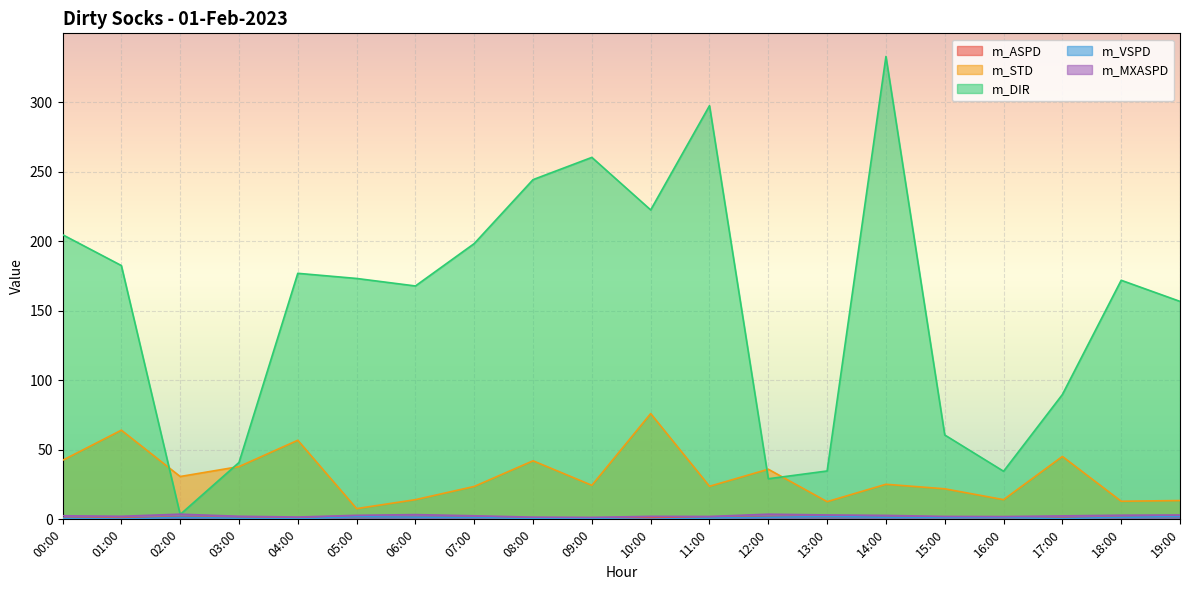

Which has a higher value, 04:00 or 12:00?

12:00